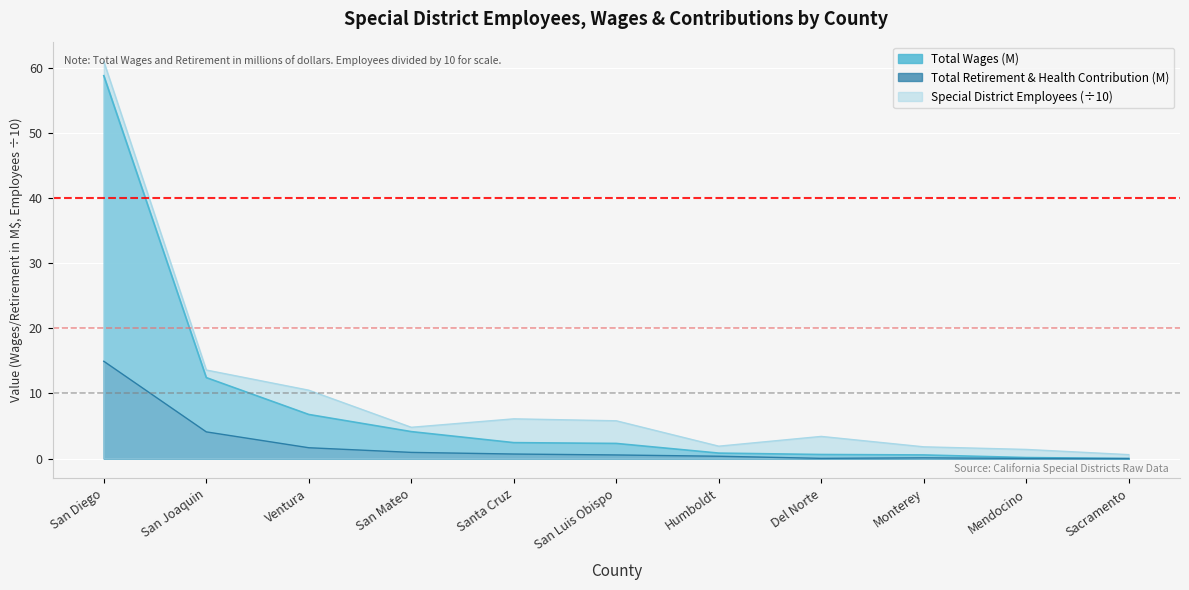

What is the greatest value displayed?

61.0